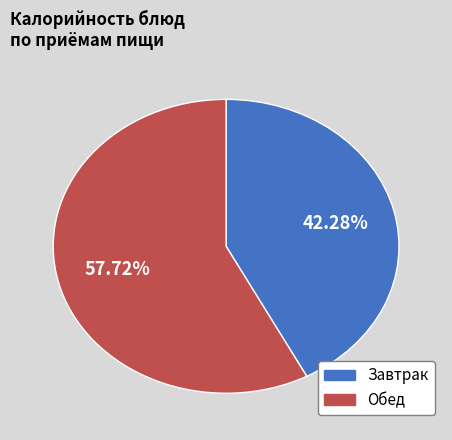

Is there any slice that represents more than half of the pie?

Yes